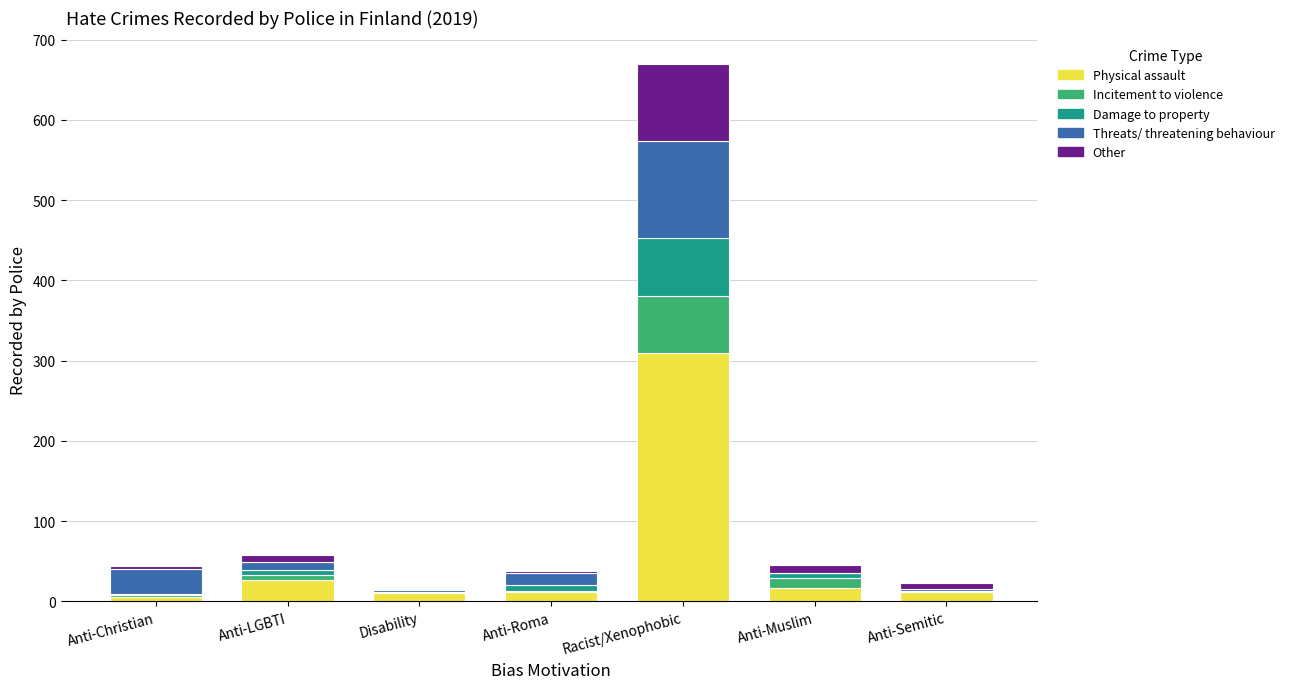

The Physical assault series shows 27 at Anti-LGBTI. True or false?

True